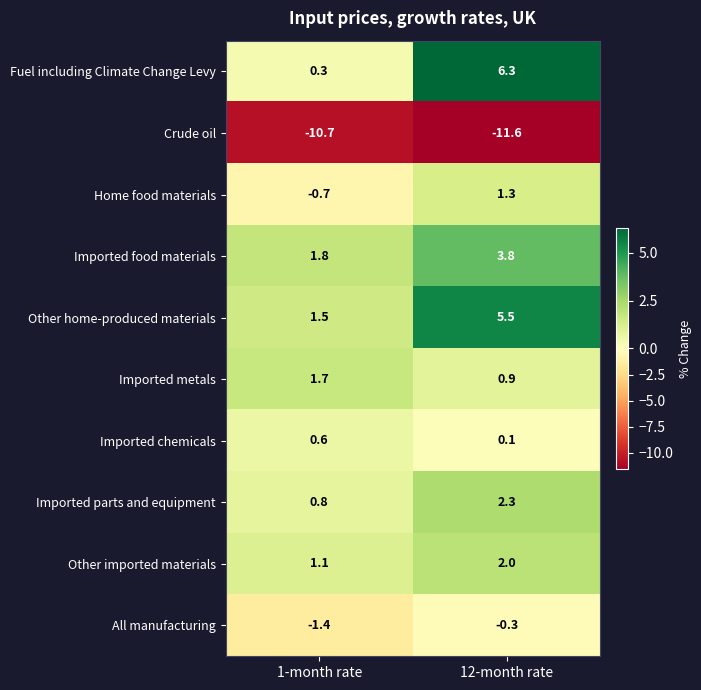

At which label does Imported parts and equipment first exceed 2?

12-month rate